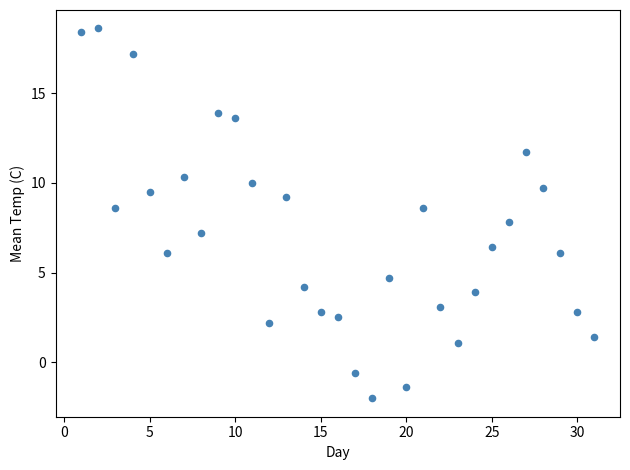

What is the range of Y values (max minus min)?

20.6